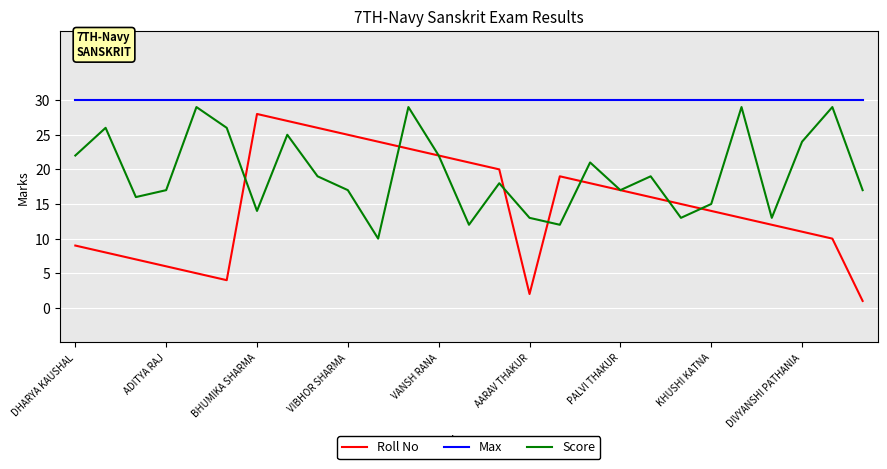

Which series has the largest range (max minus min)?

Roll No